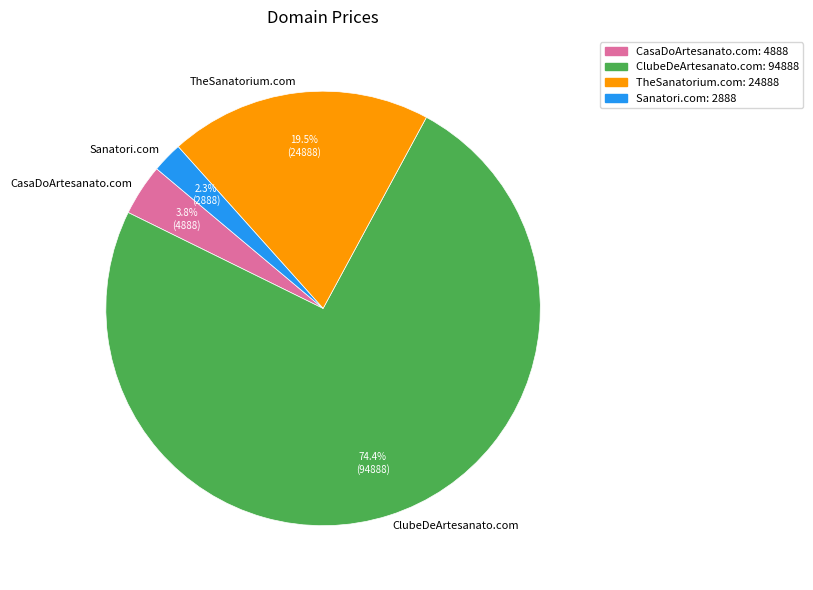

What is the total percentage of Sanatori.com and TheSanatorium.com?

21.8%